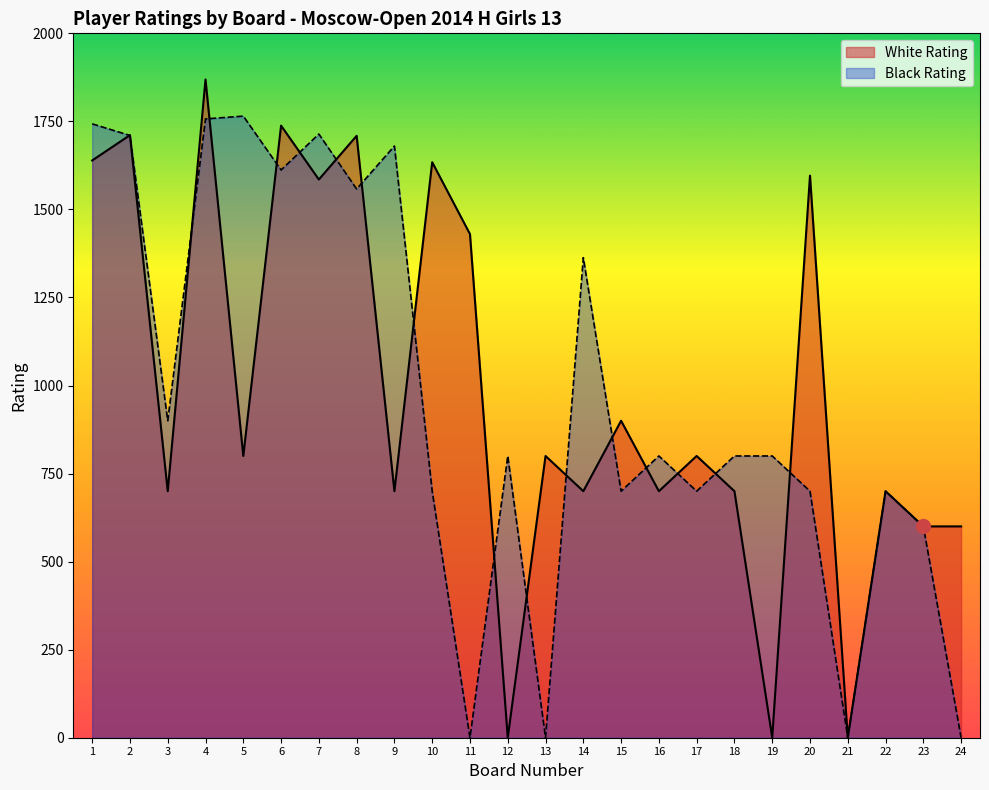

At how many categories does at least one series exceed 308?

23